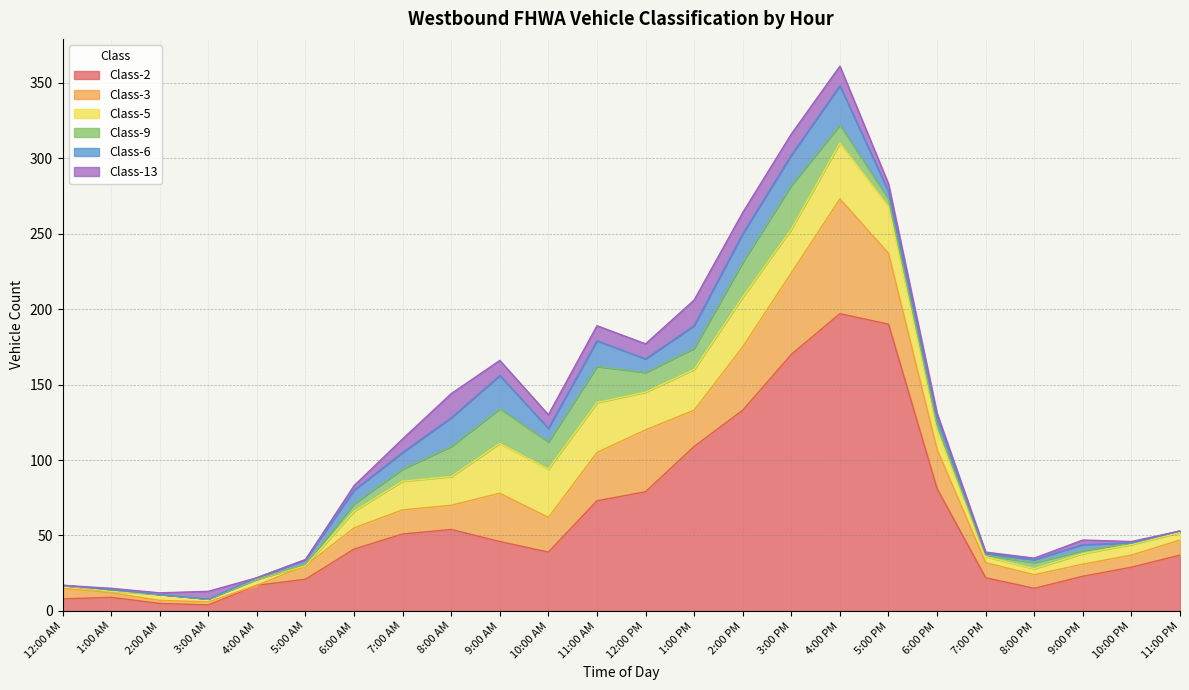

At 6:00 AM, list the series in order from largest to smallest.

Class-2, Class-3, Class-5, Class-6, Class-9, Class-13